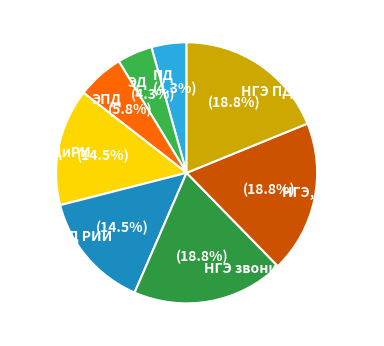

How many slices are in this pie chart?

8